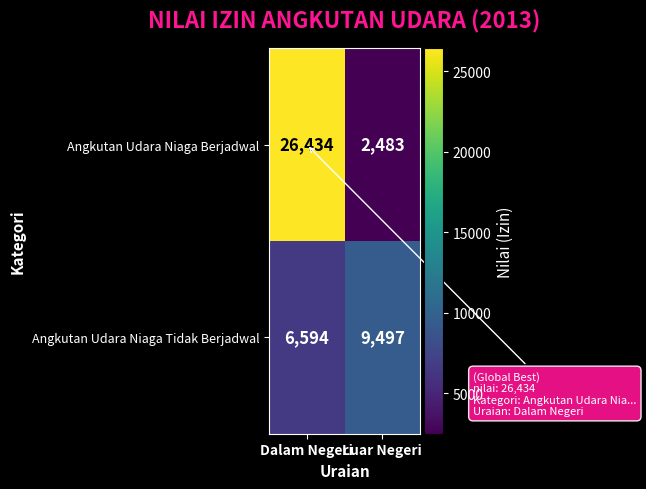

What is the difference between the maximum and minimum values in the Angkutan Udara Niaga Tidak Berjadwal series?

2903